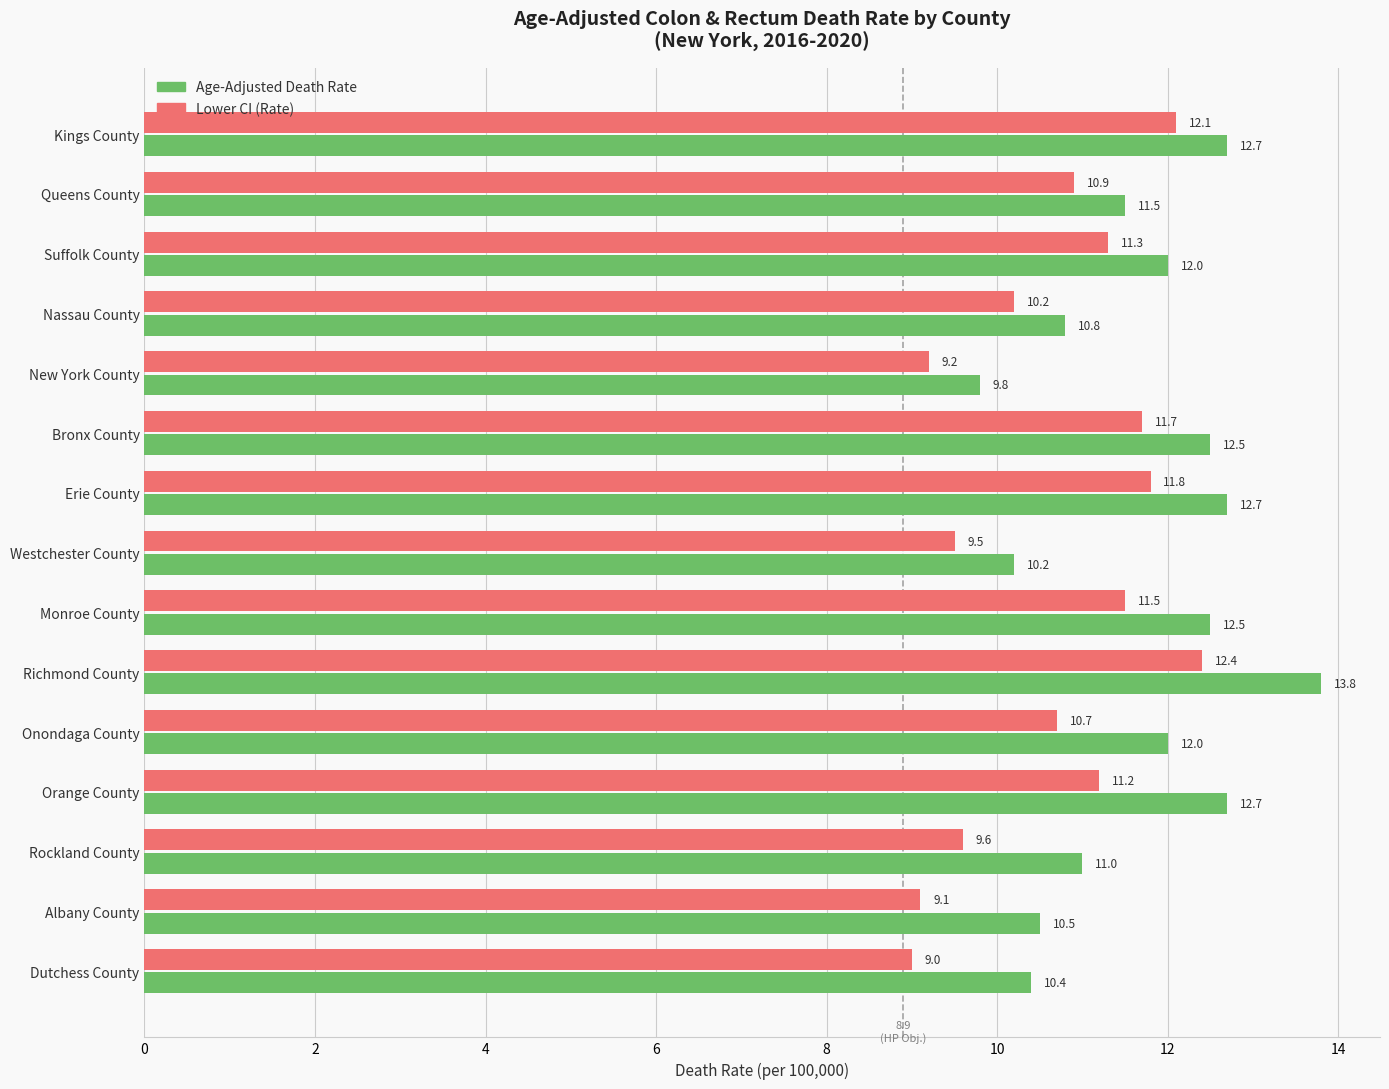

The Lower CI (Rate) series shows 9.5 at Westchester County. True or false?

True